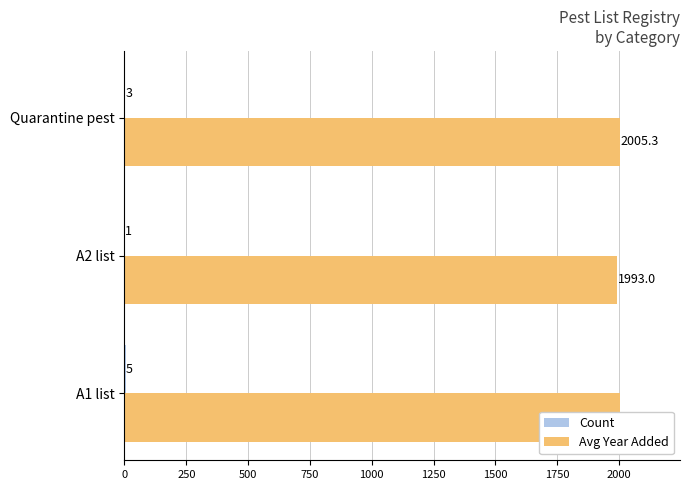

Is it true that Avg Year Added equals 1096.9 at A2 list?

False